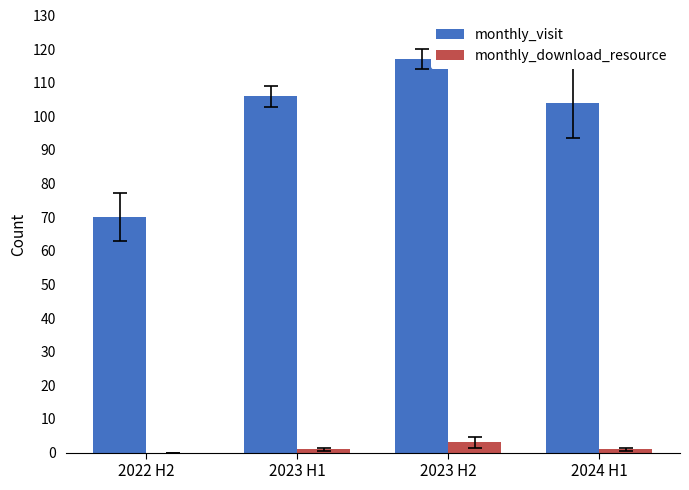

The monthly_visit series shows 117 at 2023 H2. True or false?

True